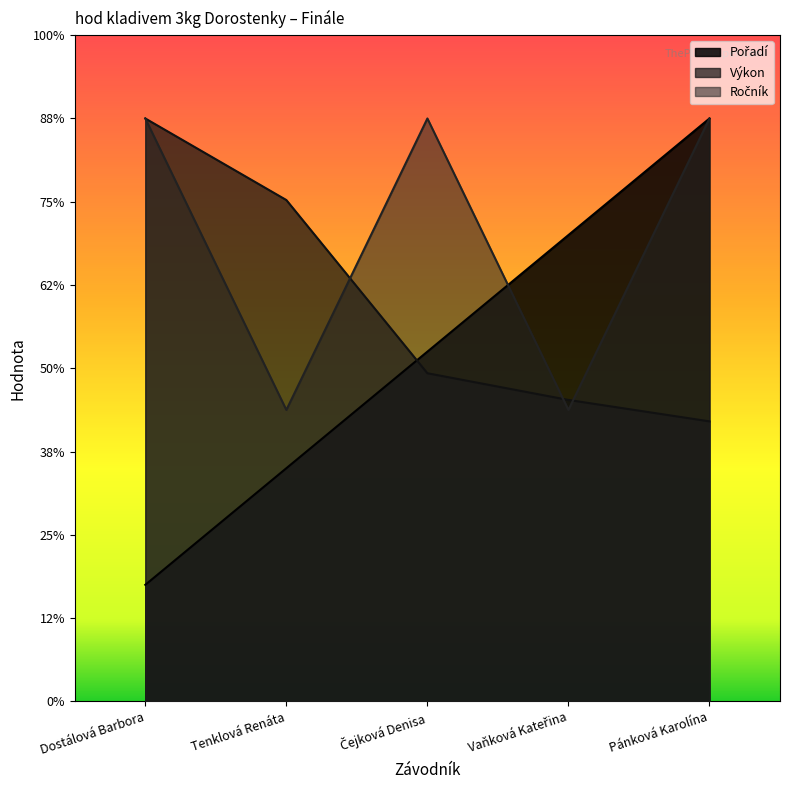

Where do Ročník and Výkon first cross each other?

Tenklová Renáta and Čejková Denisa